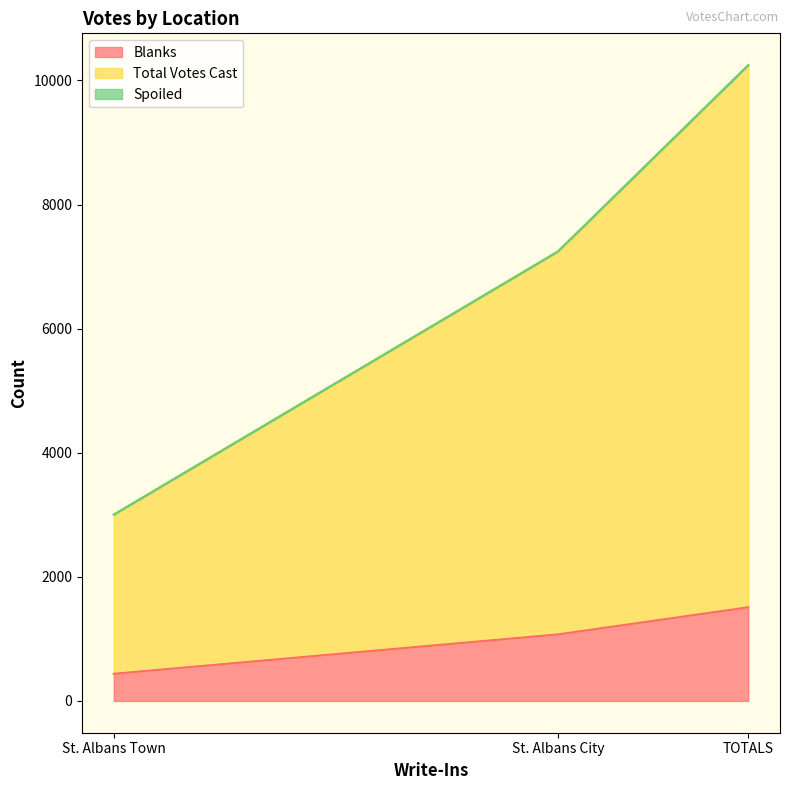

Rank the categories by Spoiled value from lowest to highest.

St. Albans City, St. Albans Town, TOTALS